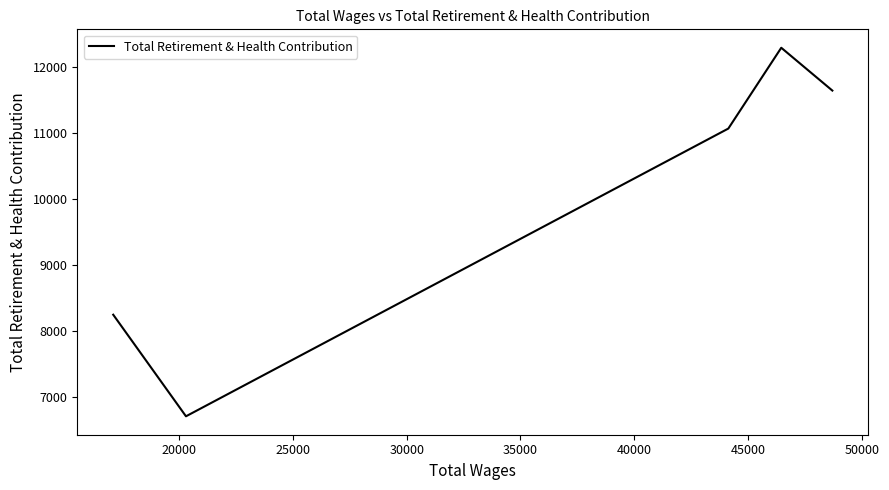

What is the difference between the maximum and second lowest values?

4047